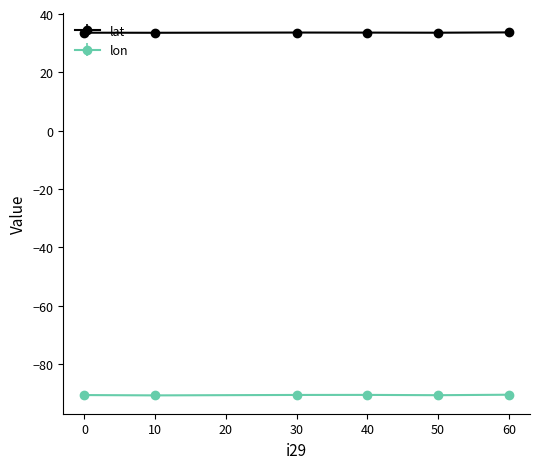

At 50, list the series in order from largest to smallest.

lat, lon